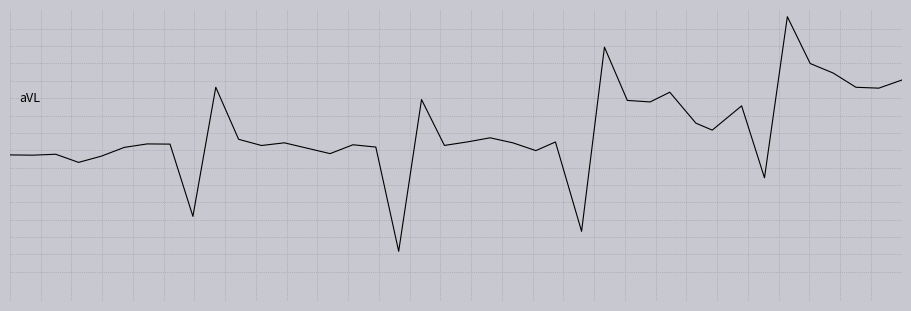

Is this an area chart (filled region under the line)?

No